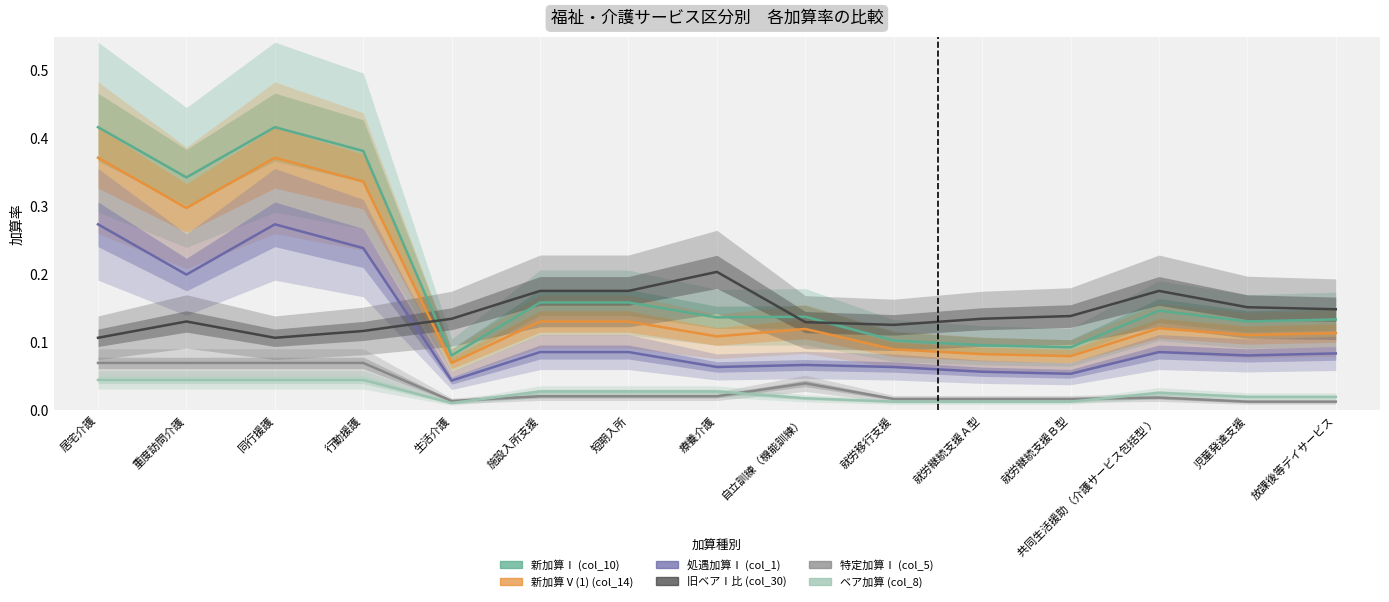

Reading left to right, list all the values displayed in this chart.

新加算Ⅰ (col_10): 0.4	0.3	0.4	0.4	0.1	0.2	0.2	0.1	0.1	0.1	0.1	0.1	0.1	0.1	0.1
新加算Ⅴ(1) (col_14): 0.4	0.3	0.4	0.3	0.1	0.1	0.1	0.1	0.1	0.1	0.1	0.1	0.1	0.1	0.1
処遇加算Ⅰ (col_1): 0.3	0.2	0.3	0.2	0.0	0.1	0.1	0.1	0.1	0.1	0.1	0.1	0.1	0.1	0.1
旧ベアⅠ比 (col_30): 0.1	0.1	0.1	0.1	0.1	0.2	0.2	0.2	0.1	0.1	0.1	0.1	0.2	0.2	0.1
特定加算Ⅰ (col_5): 0.1	0.1	0.1	0.1	0.0	0.0	0.0	0.0	0.0	0.0	0.0	0.0	0.0	0.0	0.0
ベア加算 (col_8): 0.0	0.0	0.0	0.0	0.0	0.0	0.0	0.0	0.0	0.0	0.0	0.0	0.0	0.0	0.0